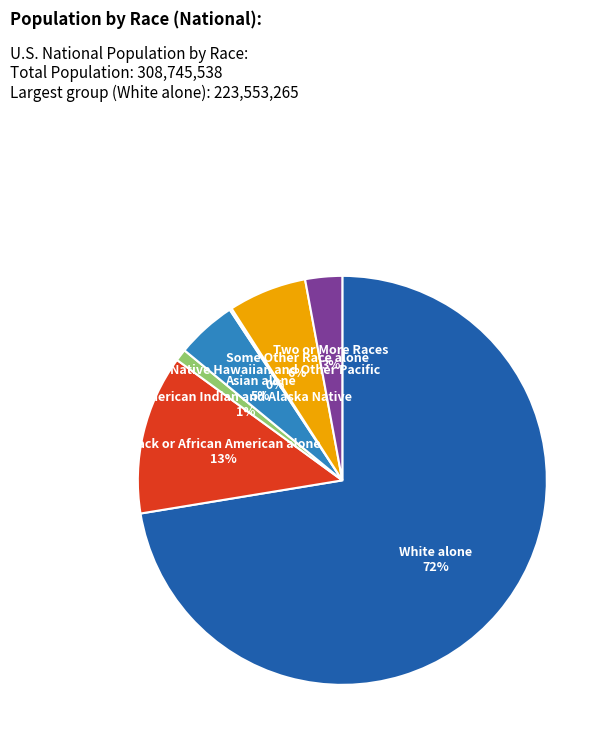

Does any single category account for the majority?

Yes